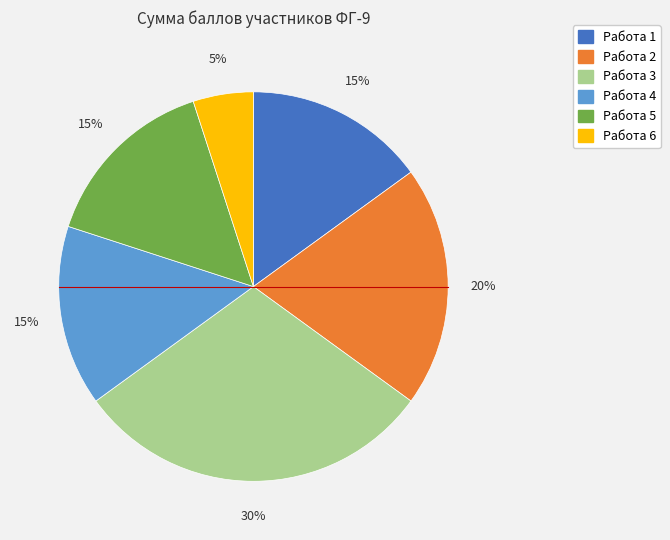

Which has a higher value, Работа 4 or Работа 3?

Работа 3